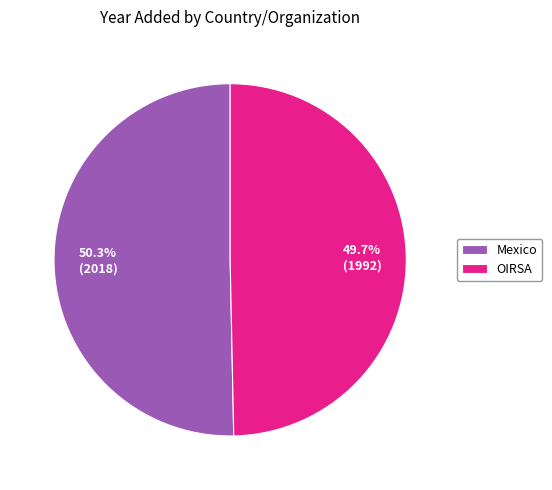

How much of the chart is everything except Mexico?

49.7%